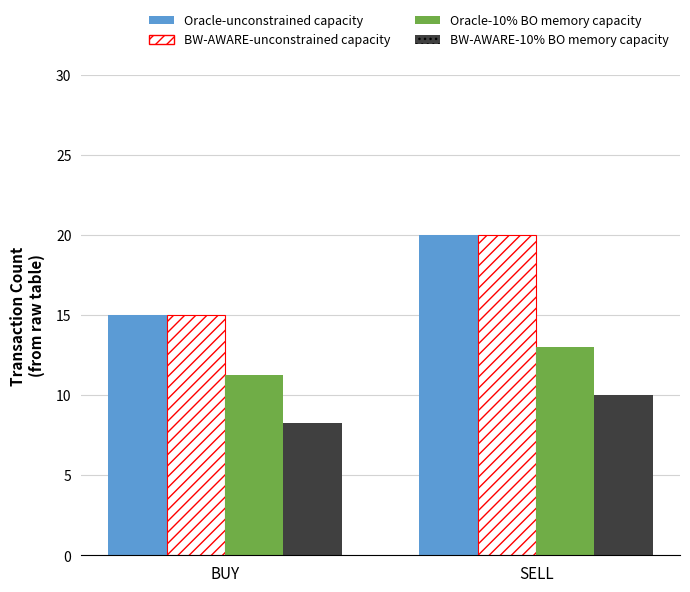

Reading right to left, transcribe all the data shown in this chart.

Oracle-unconstrained capacity: 20.0	15.0
BW-AWARE-unconstrained capacity: 20.0	15.0
Oracle-10% BO memory capacity: 13.0	11.2
BW-AWARE-10% BO memory capacity: 10.0	8.2